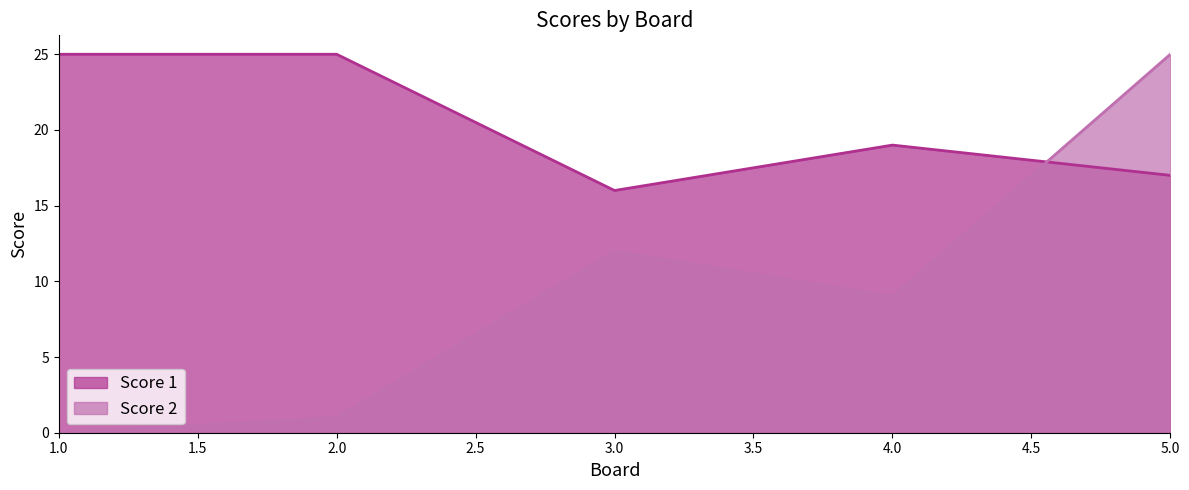

Is it true that Score 2 equals 9 at 4.0?

True